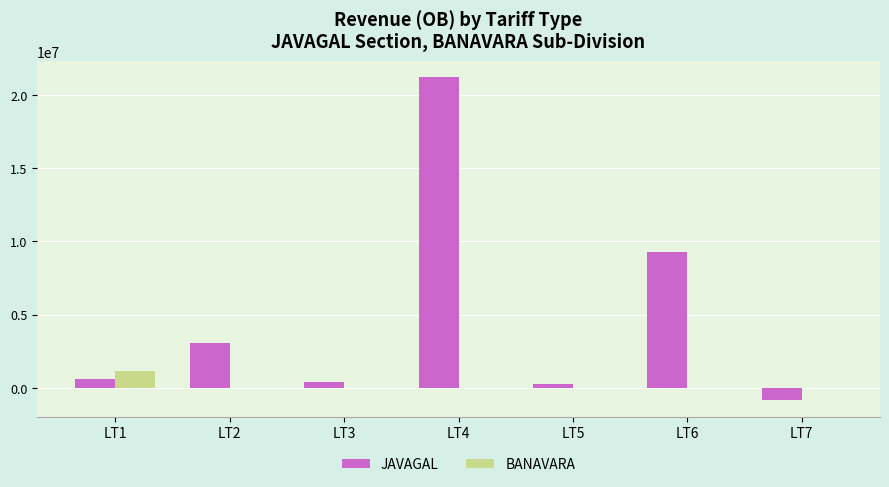

What is the maximum value for JAVAGAL?

21200879.9